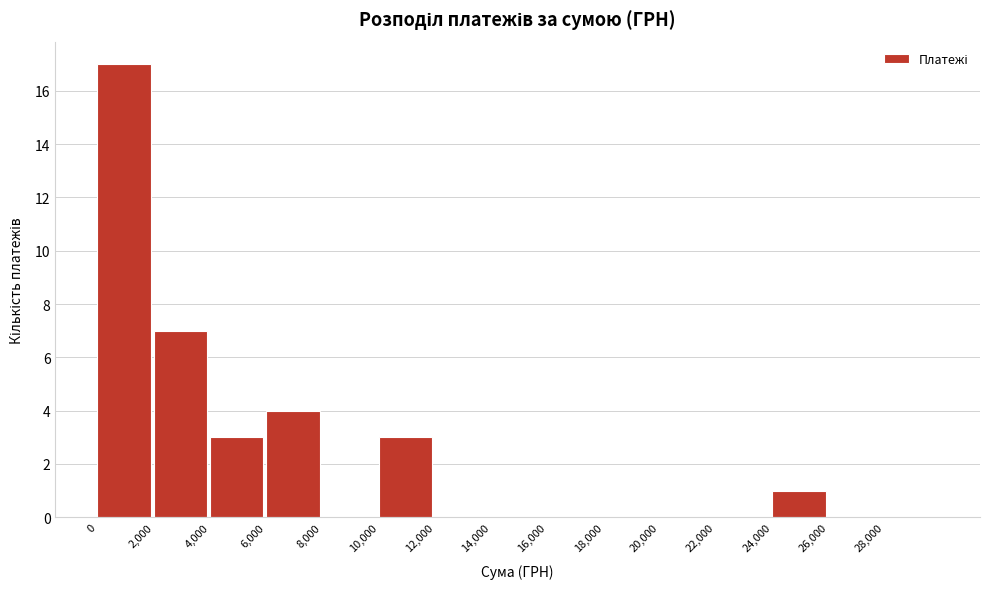

Reading left to right, list every bar in this chart as the range it spans on the x-axis followed by its height. The values are not printed on the chart, so give them approximately, as read against the axis.

0 to 2000: 17
2000 to 4000: 7
4000 to 6000: 3
6000 to 8000: 4
8000 to 10000: 0
10000 to 12000: 3
12000 to 14000: 0
14000 to 16000: 0
16000 to 18000: 0
18000 to 20000: 0
20000 to 22000: 0
22000 to 24000: 0
24000 to 26000: 1
26000 to 28000: 0
28000 to 30000: 0